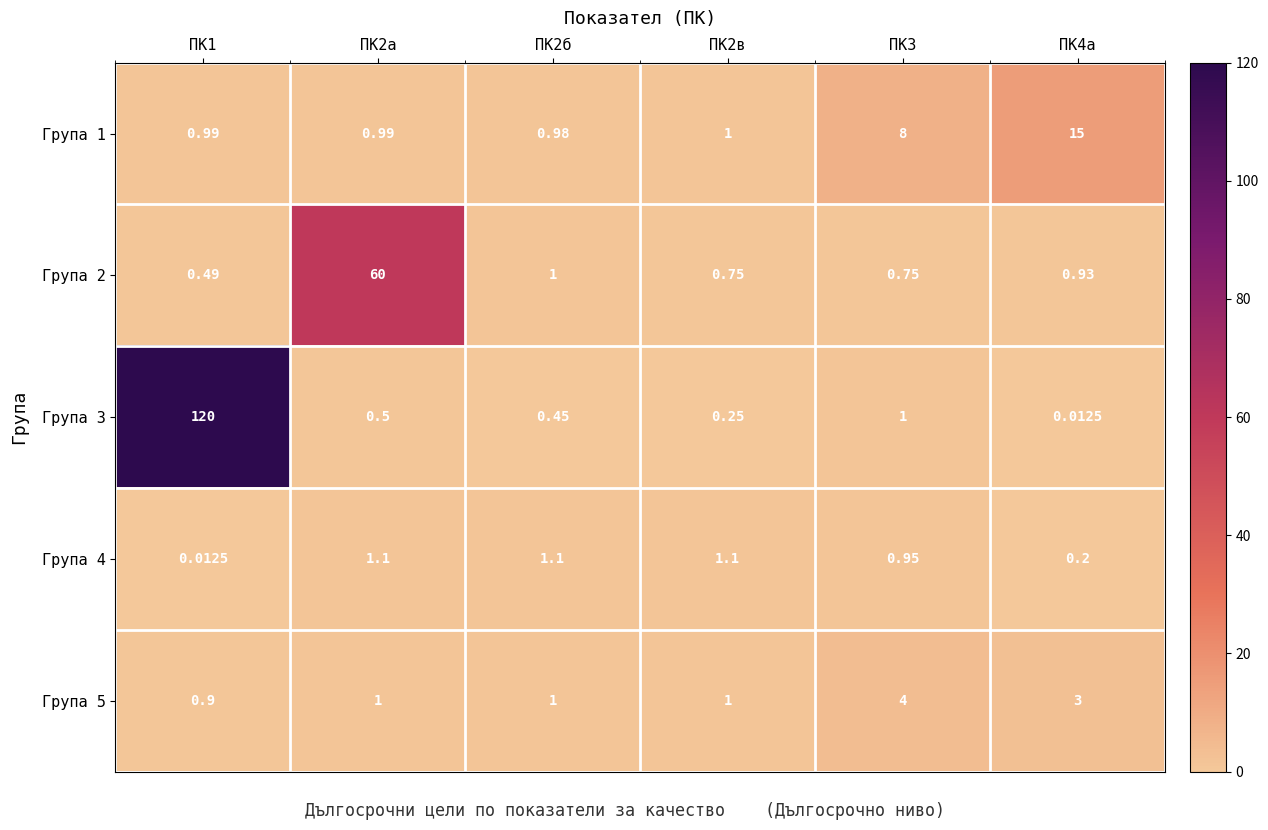

Reading left to right, extract all data points from this chart.

Група 1: ПК1=1.0	ПК2а=1.0	ПК2б=1.0	ПК2в=1.0	ПК3=8.0	ПК4а=15.0
Група 2: ПК1=0.5	ПК2а=60.0	ПК2б=1.0	ПК2в=0.8	ПК3=0.8	ПК4а=0.9
Група 3: ПК1=120.0	ПК2а=0.5	ПК2б=0.5	ПК2в=0.2	ПК3=1.0	ПК4а=0.0
Група 4: ПК1=0.0	ПК2а=1.1	ПК2б=1.1	ПК2в=1.1	ПК3=0.9	ПК4а=0.2
Група 5: ПК1=0.9	ПК2а=1.0	ПК2б=1.0	ПК2в=1.0	ПК3=4.0	ПК4а=3.0